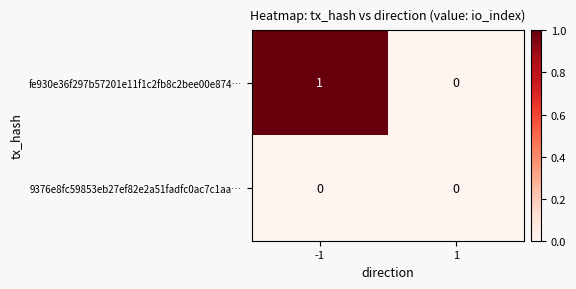

Which series has the largest total across all categories?

fe930e36f297b57201e11f1c2fb8c2bee00e874…